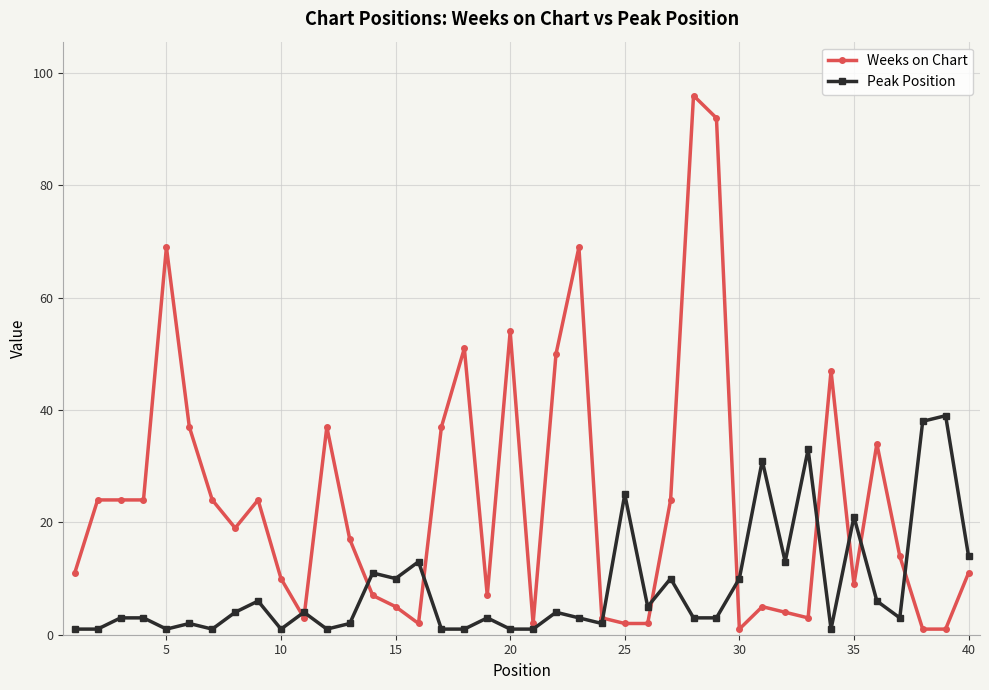

True or false: Weeks on Chart has more than 2 points higher than both neighbors.

True